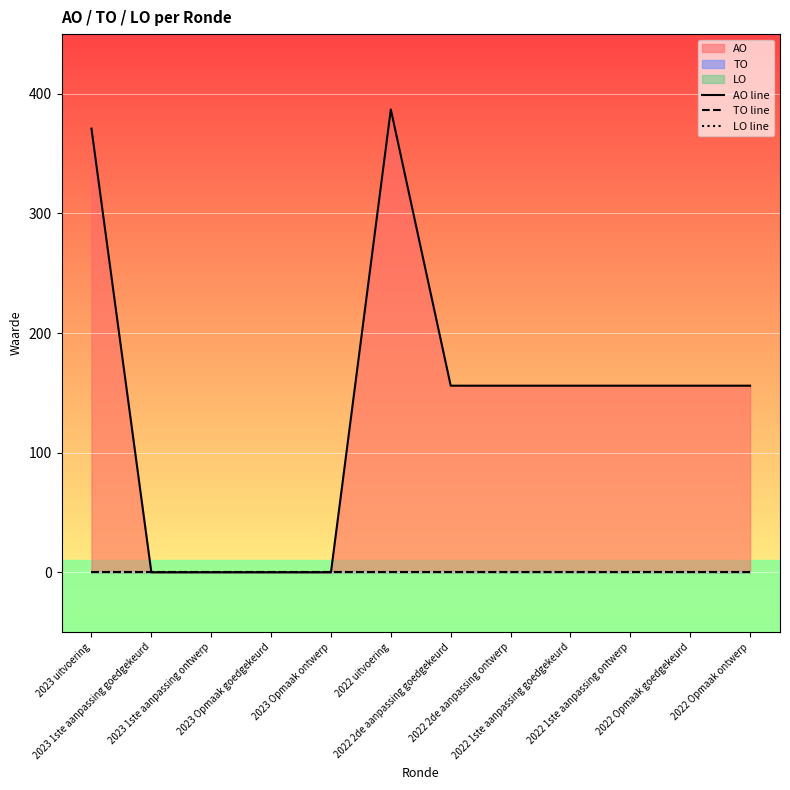

How many AO line values are between 0 and 156?

10